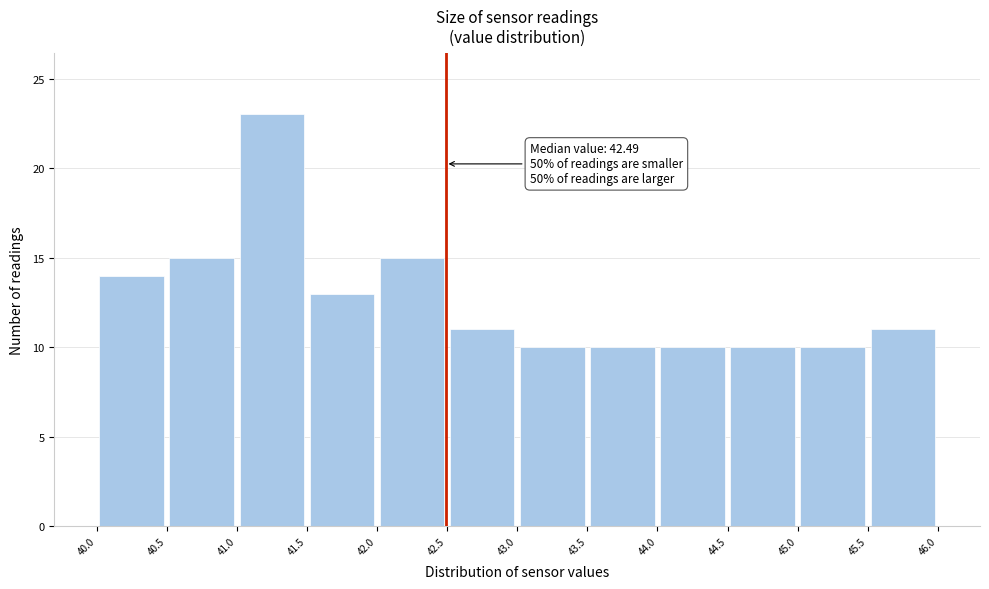

Over which range of the x-axis is the bar tallest?

41.0 to 41.5